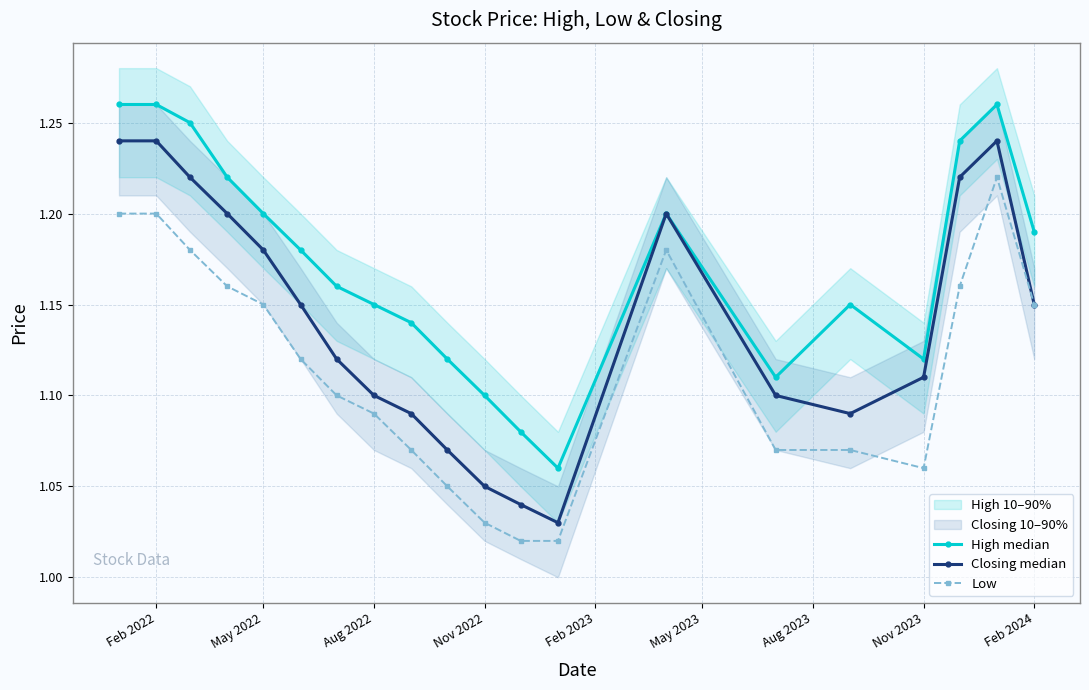

True or false: High median has a value of 0.5 at Feb 2022.

False